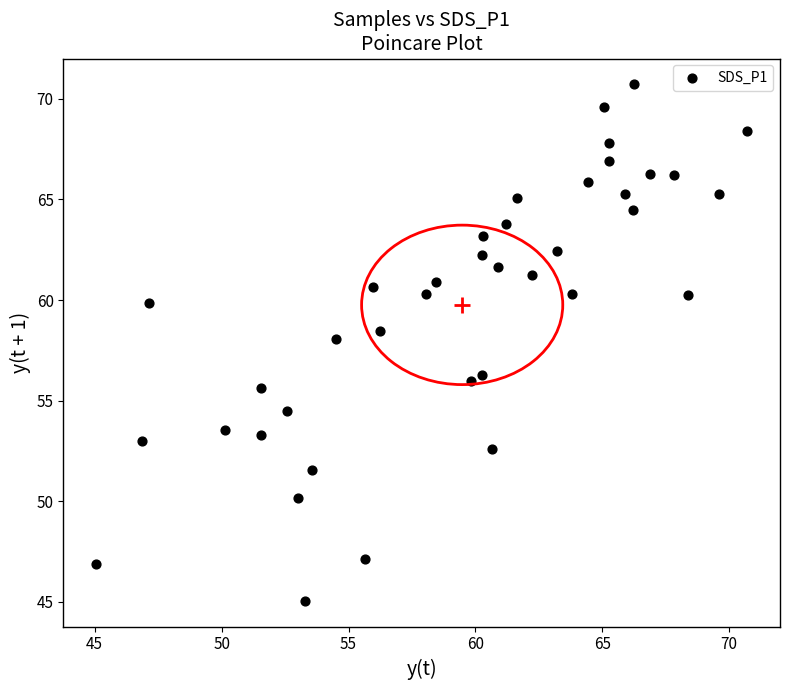

What is the range of Y values (max minus min)?

25.7